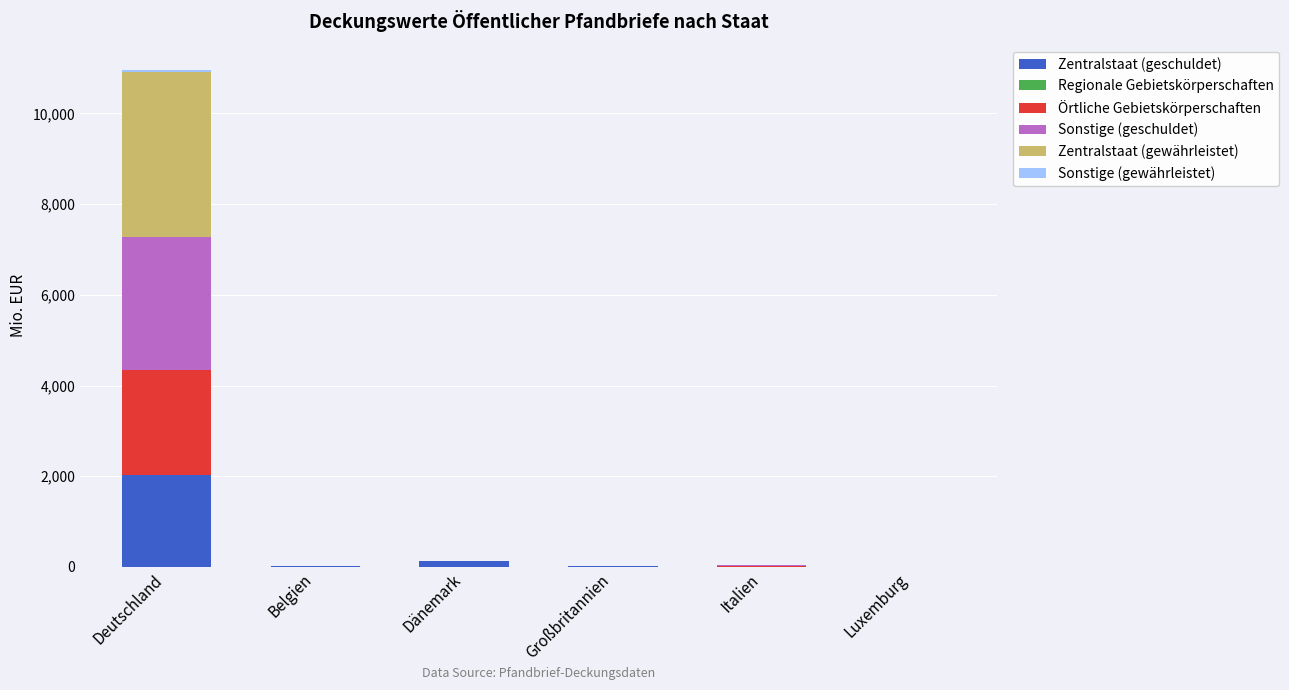

At which label is Zentralstaat (geschuldet) closest to 1015?

Dänemark